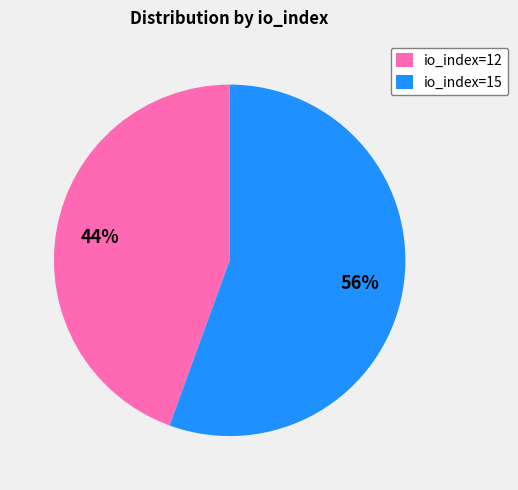

Do io_index=12 and io_index=15 together represent more than half of the pie?

Yes